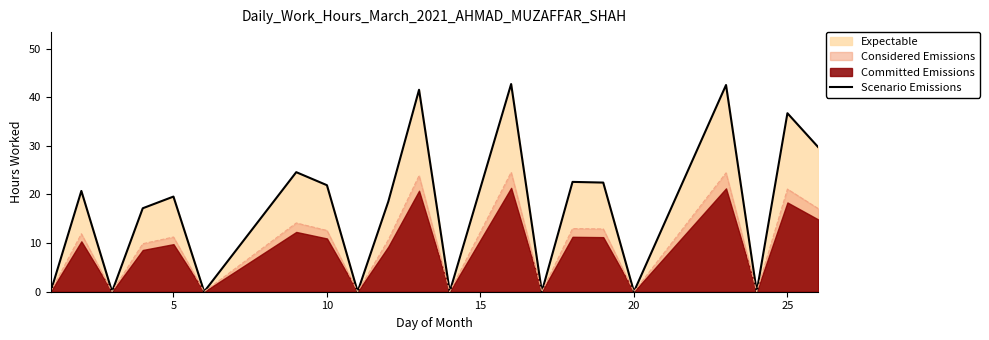

Is it true that the value at 9 is 28.3?

False